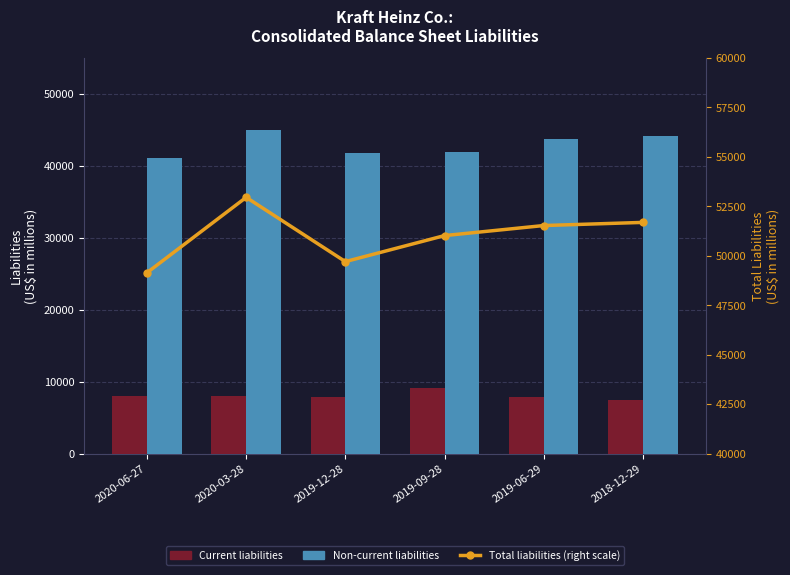

How many series are shown in this chart?

3